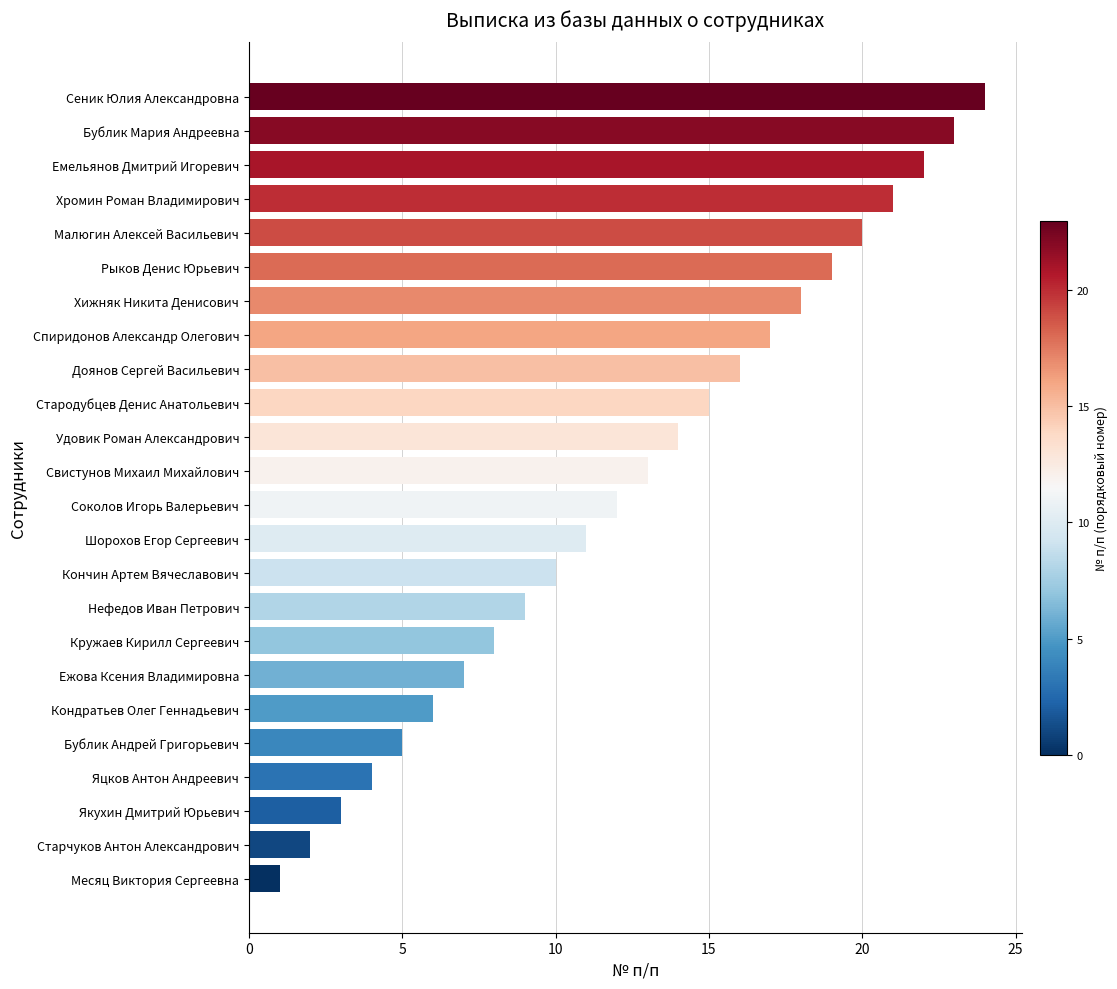

What is the approximate value at Кондратьев Олег Геннадьевич?

6